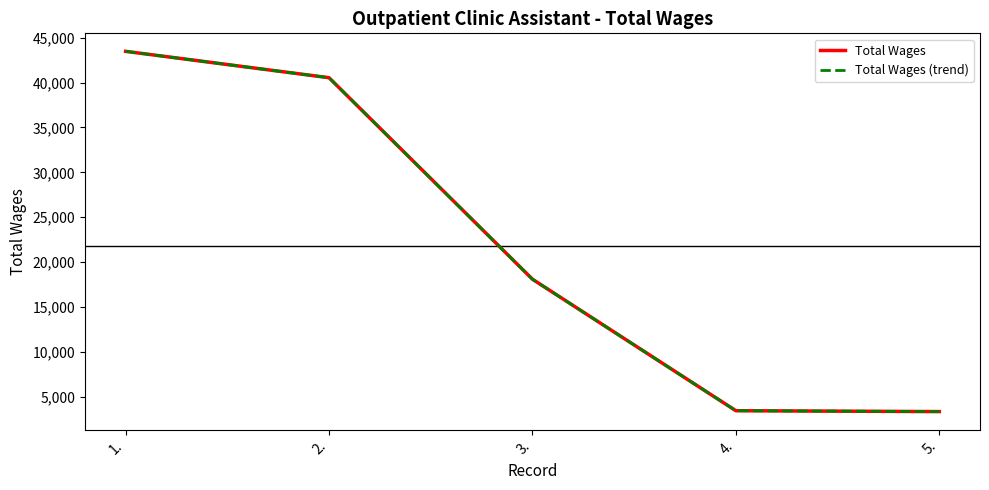

Reading right to left, extract all data points from this chart.

Total Wages: 3373	3470	18106	40535	43470
Total Wages (trend): 3373	3470	18106	40535	43470